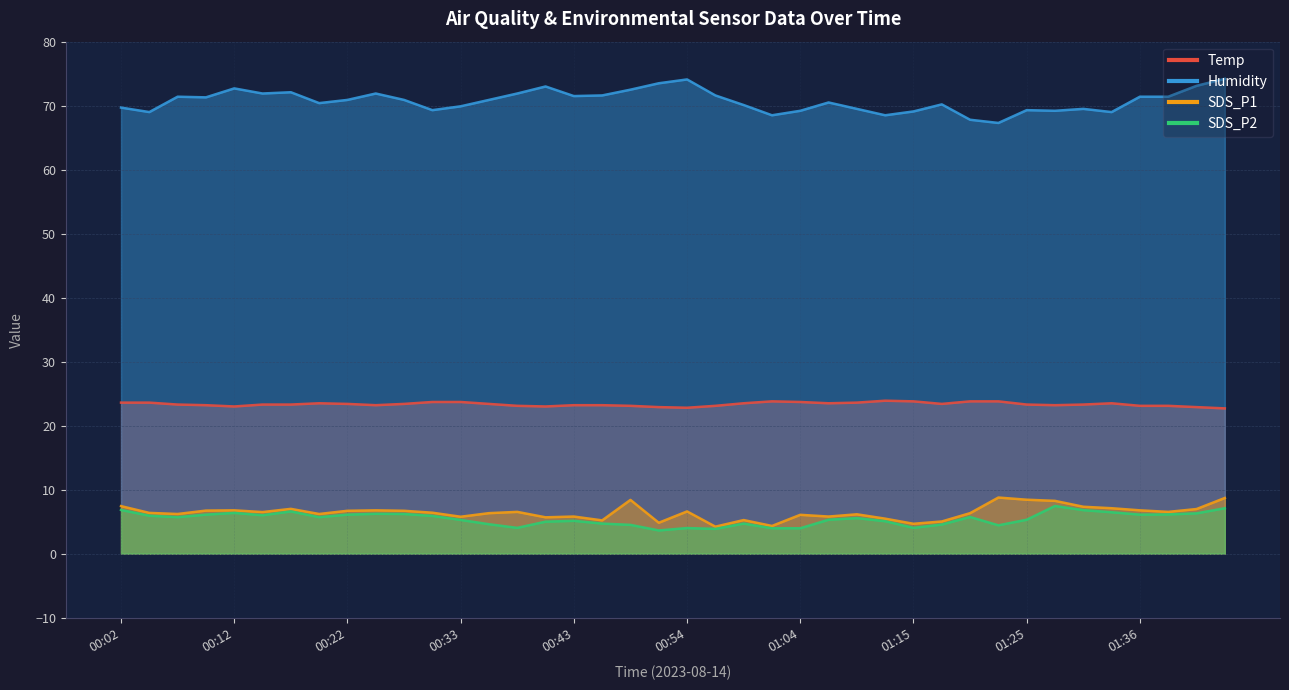

What are all the series names shown in the legend?

Temp, Humidity, SDS_P1, SDS_P2